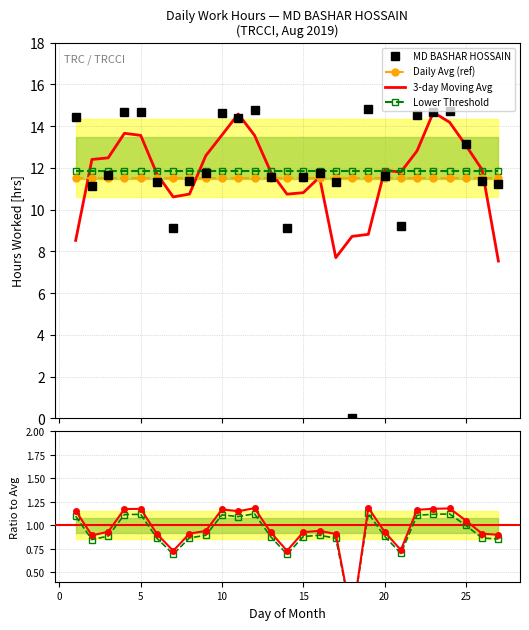

What is the maximum value for MD BASHAR HOSSAIN?

14.8